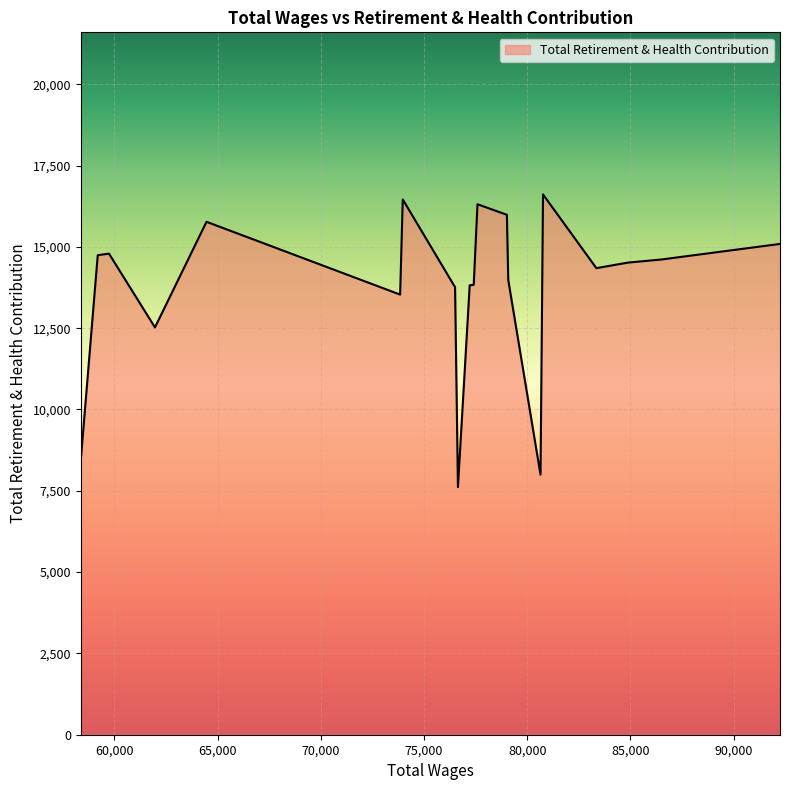

What is the sum of all values?

274727